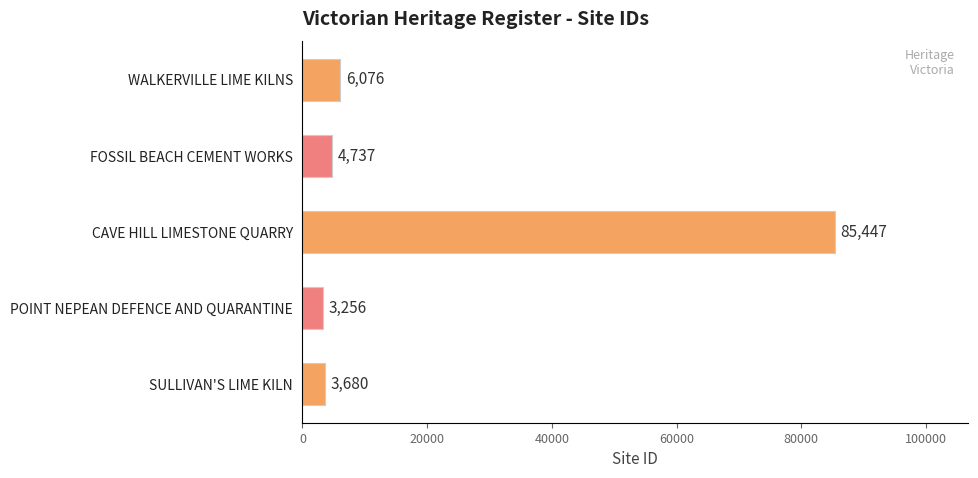

What is the change in value from SULLIVAN'S LIME KILN to POINT NEPEAN DEFENCE AND QUARANTINE?

-424